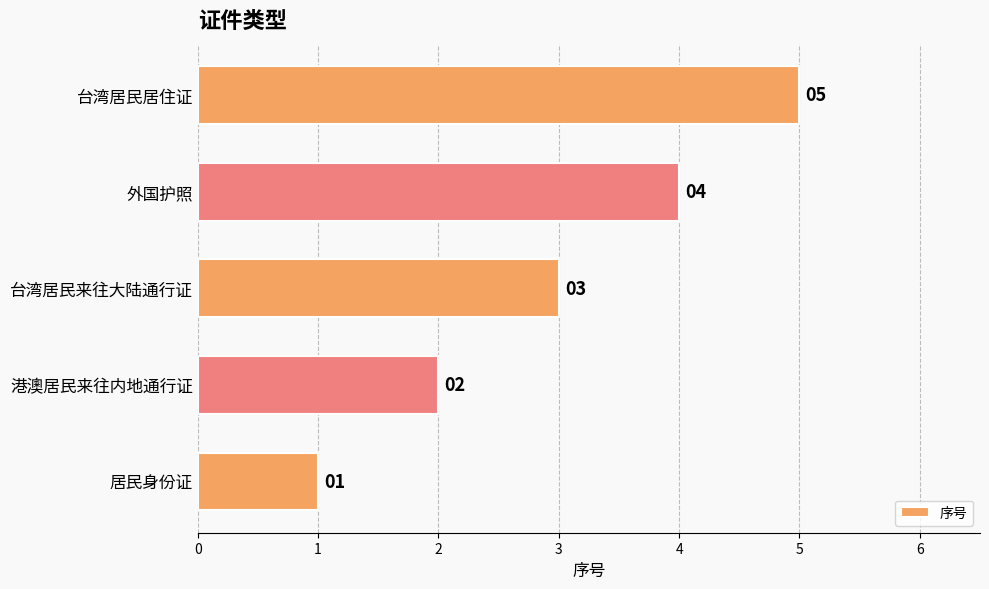

What is the average value?

3